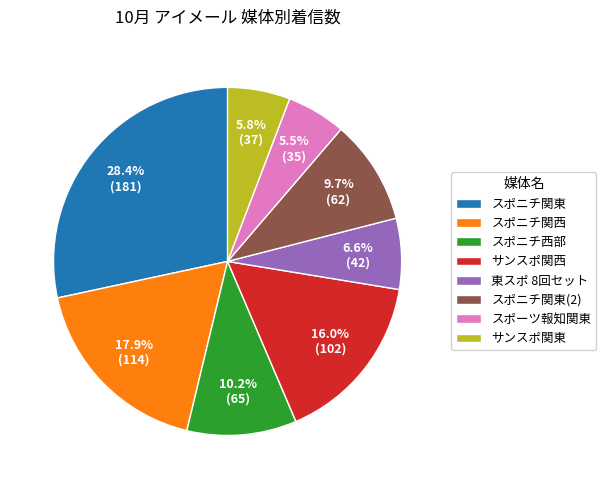

Is there any slice that represents more than half of the pie?

No